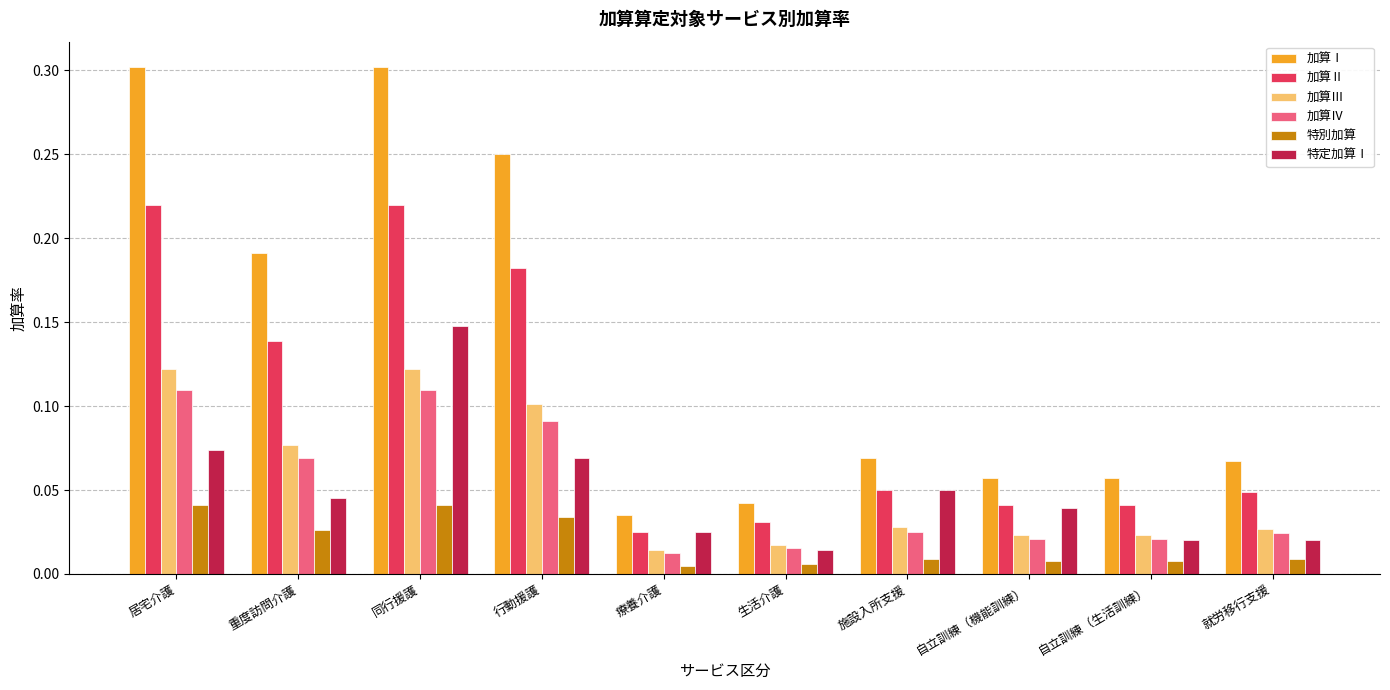

The 特定加算Ⅰ series shows 0.0 at 施設入所支援. True or false?

False